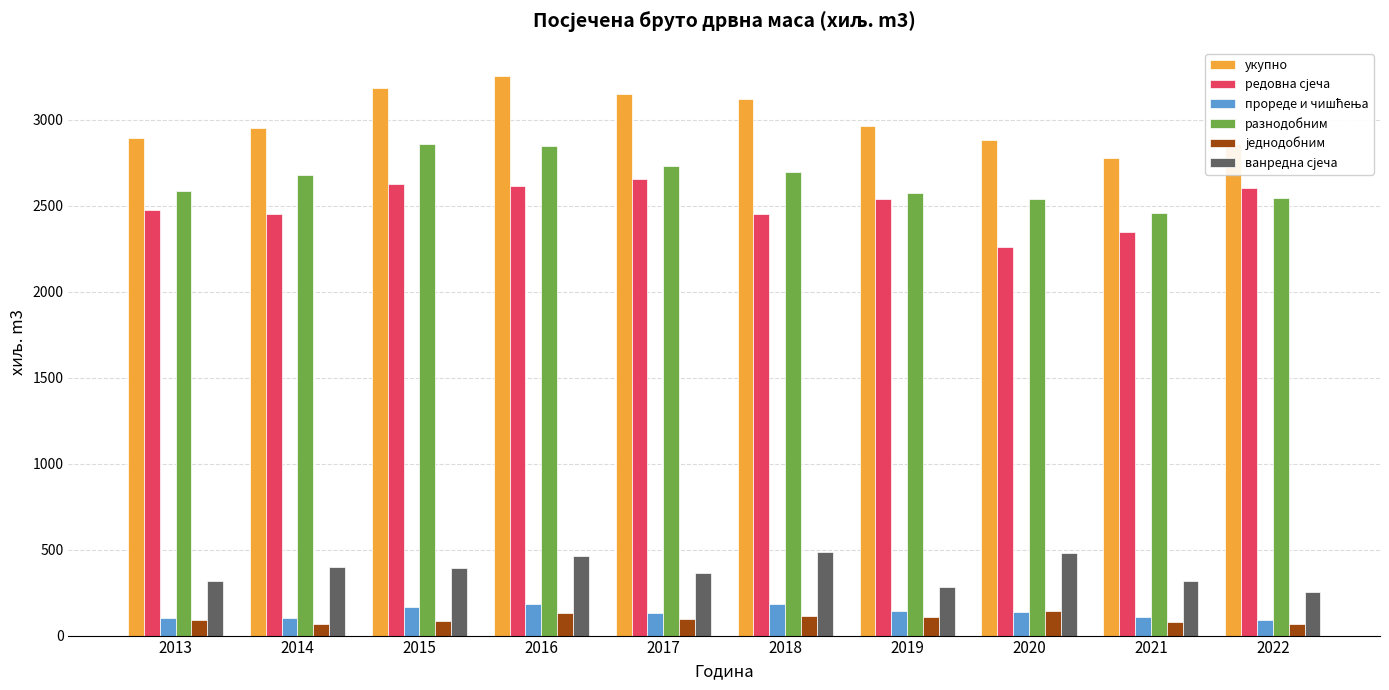

What is the difference between the second highest and second lowest values in the укупно series?

328.2